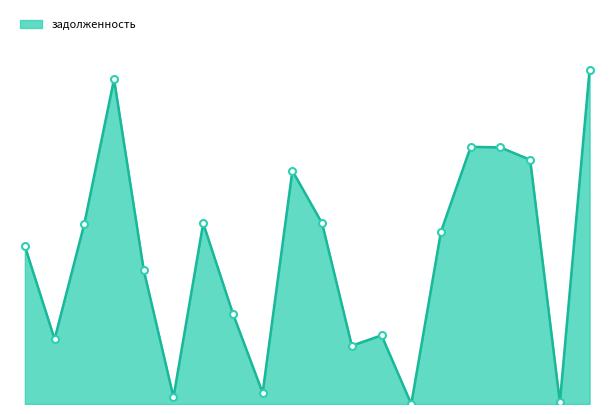

What is the maximum value shown in the chart?

27521.0